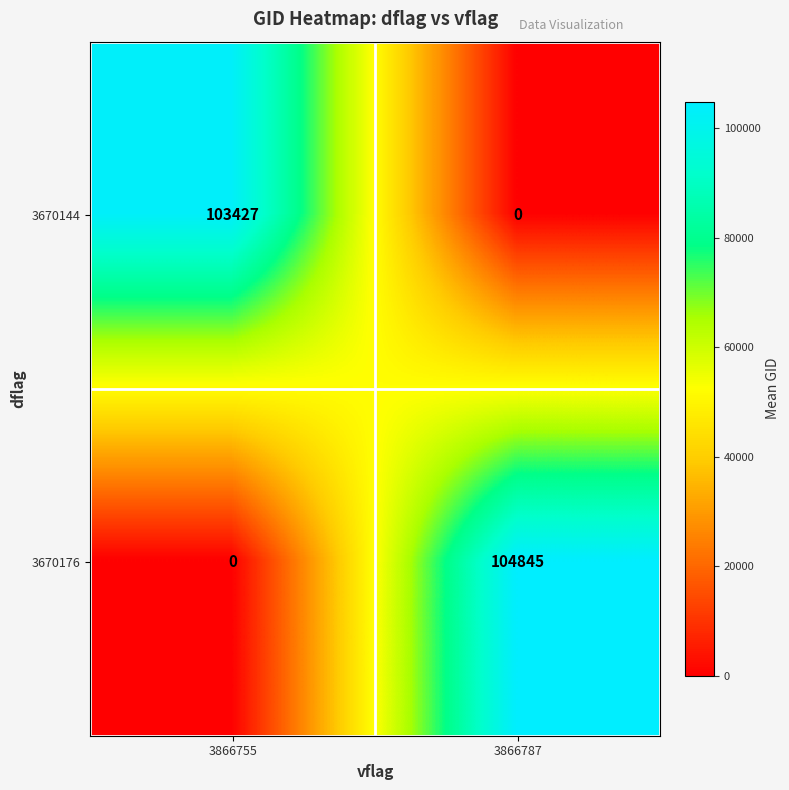

What is the difference between the highest and lowest values at 3866755?

103427